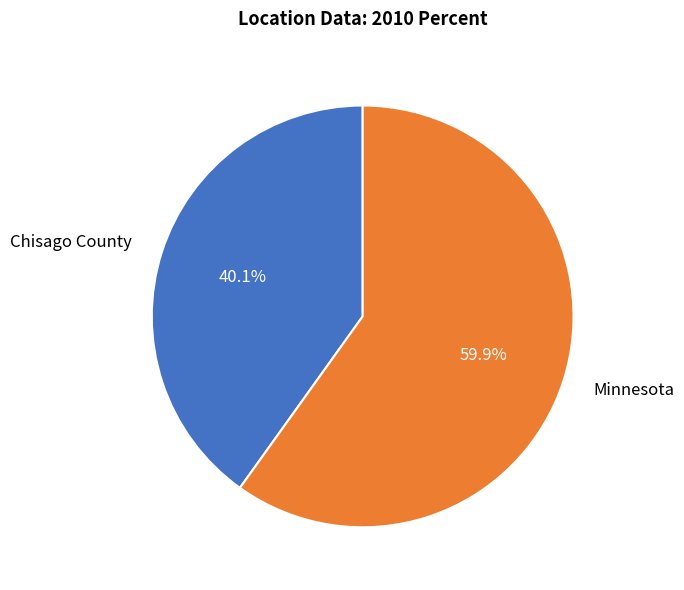

Do Minnesota and Chisago County together represent more than half of the pie?

Yes